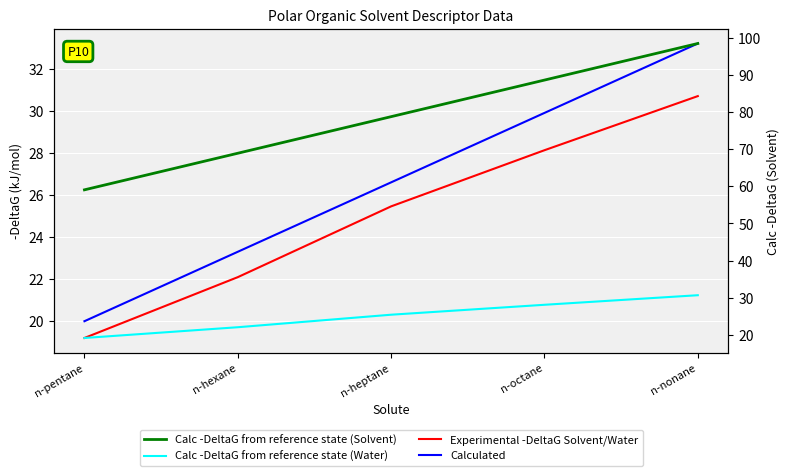

Reading left to right, transcribe all the data shown in this chart.

Experimental -DeltaG Solvent/Water: 19.2	22.1	25.5	28.1	30.7
Calculated: 20.0	23.3	26.6	29.9	33.2
Calc -DeltaG from reference state (Solvent): 59.0	68.9	78.7	88.6	98.4
Calc -DeltaG from reference state (Water): 19.2	22.1	25.5	28.1	30.7